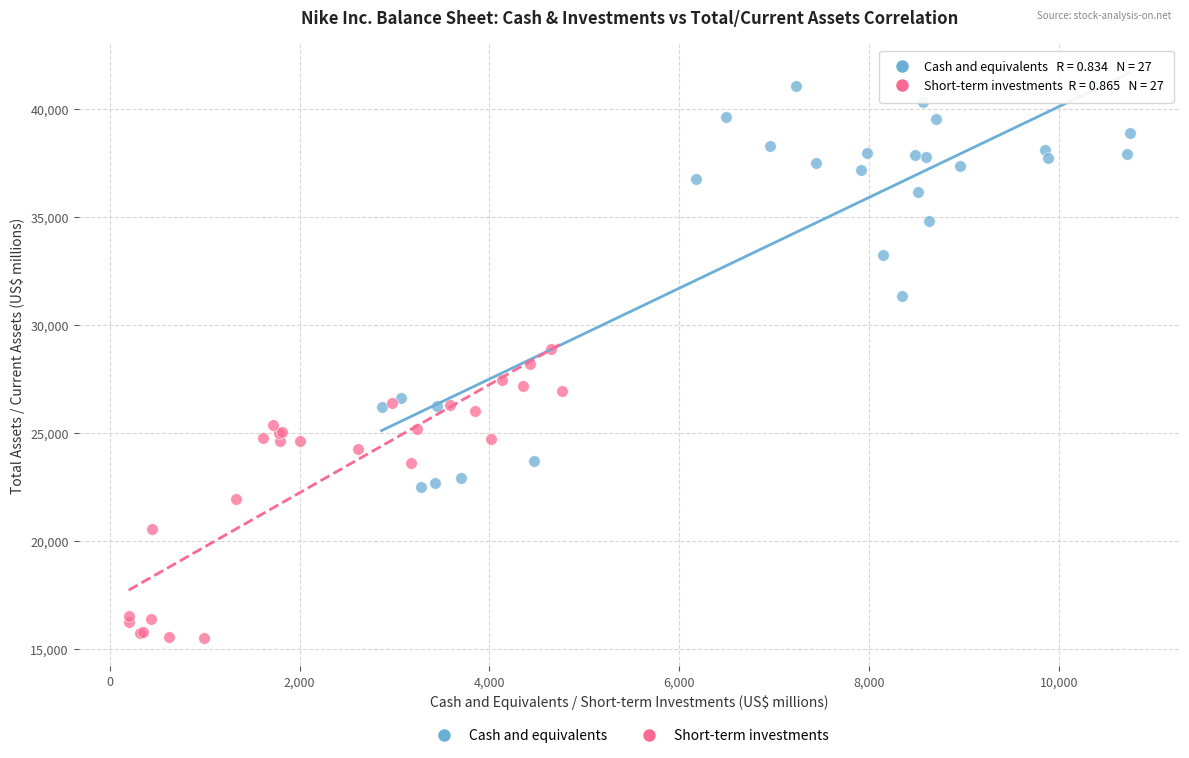

Which series contains the lowest Y value?

Short-term investments